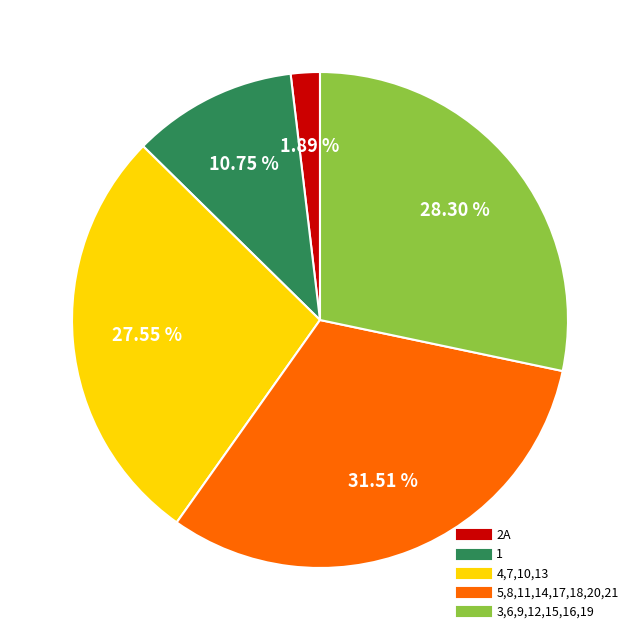

Is there a majority slice in this chart?

No